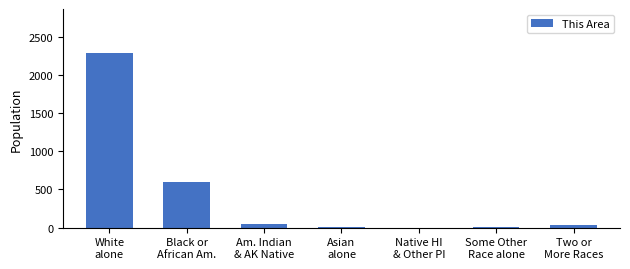

What is the sum of all values?

2990